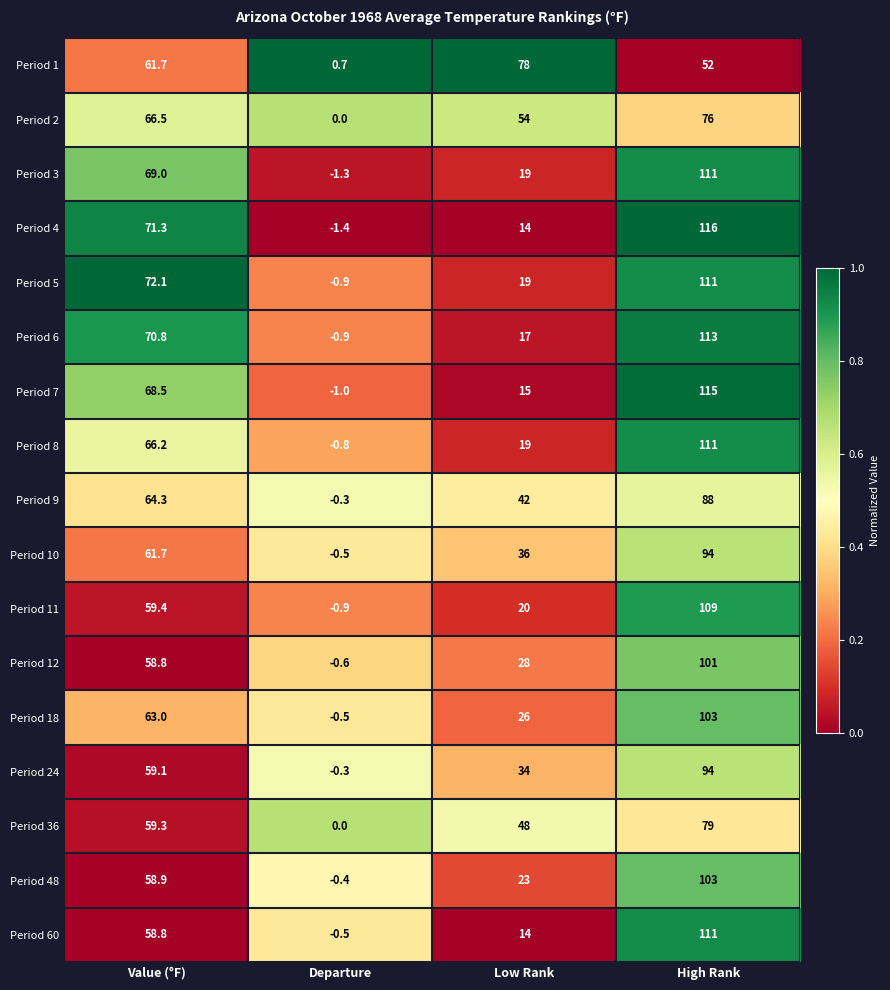

What is the approximate value of Period 6 at Low Rank?

17.0